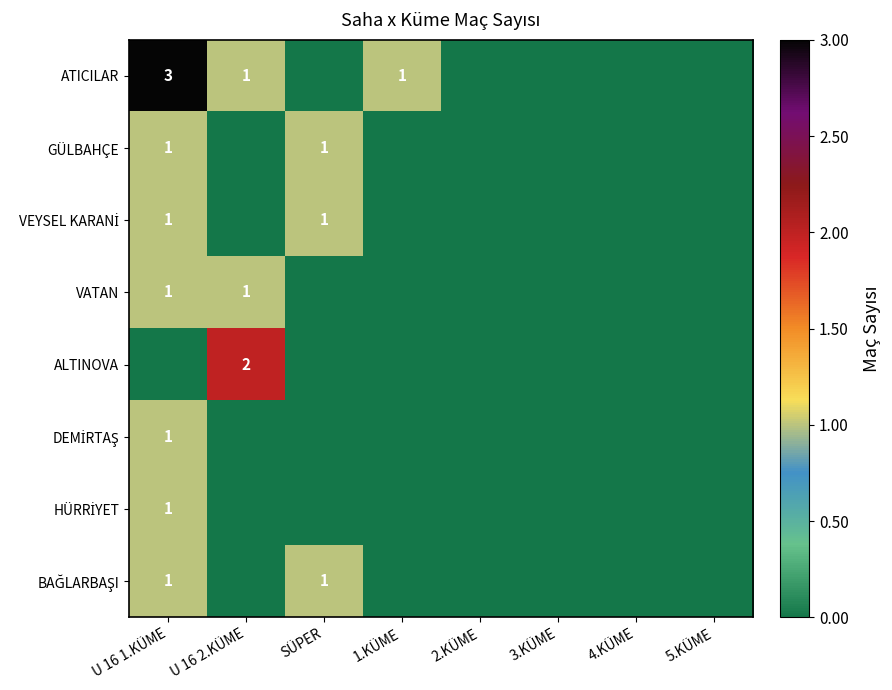

Rank the series at 5.KÜME from highest to lowest value.

ATICILAR, GÜLBAHÇE, VEYSEL KARANİ, VATAN, ALTINOVA, DEMİRTAŞ, HÜRRİYET, BAĞLARBAŞI